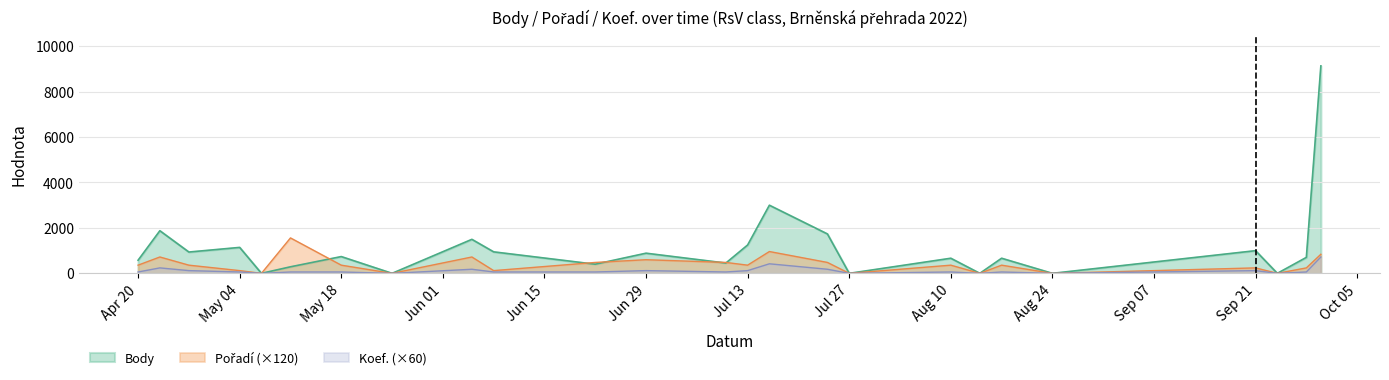

In Koef., how many points are lower than both neighbors (excluding endpoints)?

5